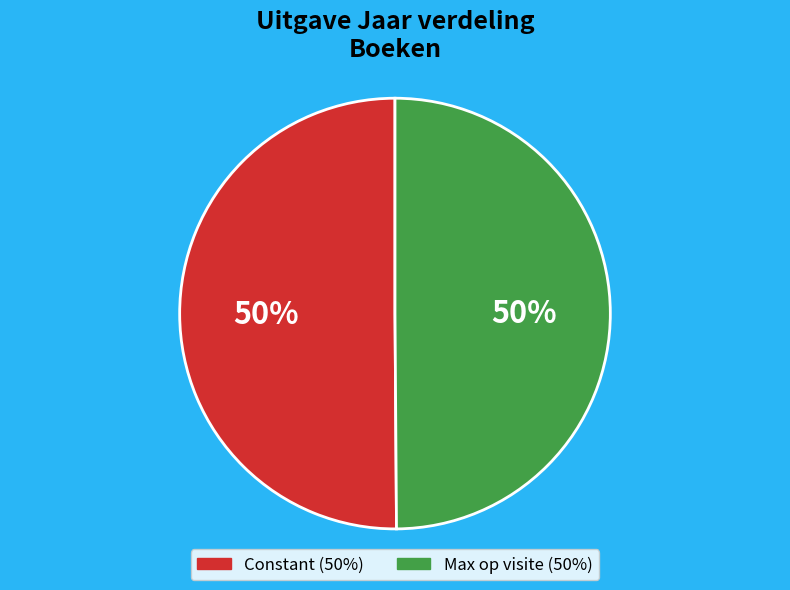

The Max op visite slice represents 50% of the pie. True or false?

True